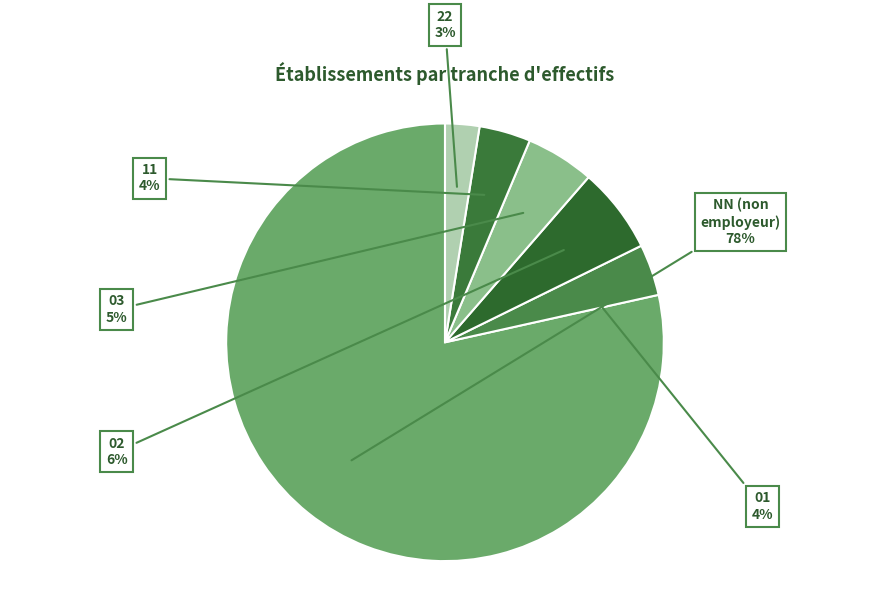

How many segments does this pie chart have?

6